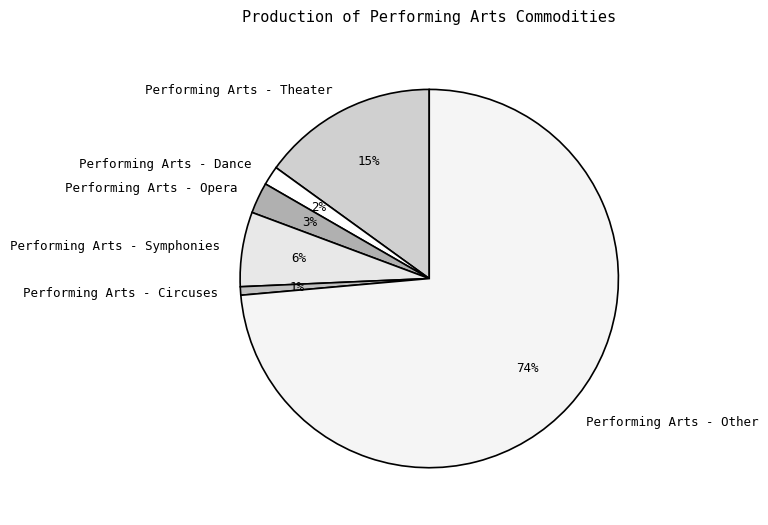

Which category accounts for the majority?

Performing Arts - Other